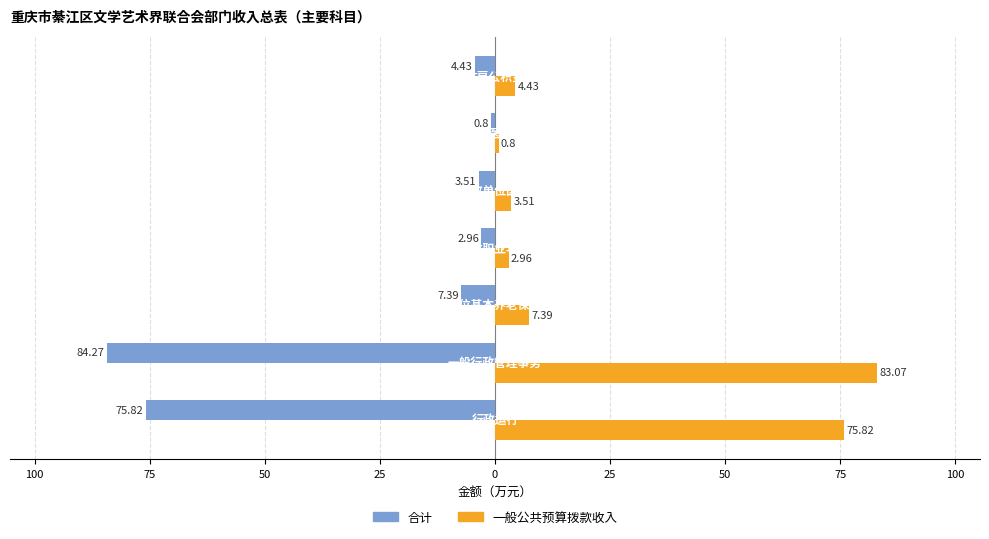

What are all the series names shown in the legend?

合计, 一般公共预算拨款收入